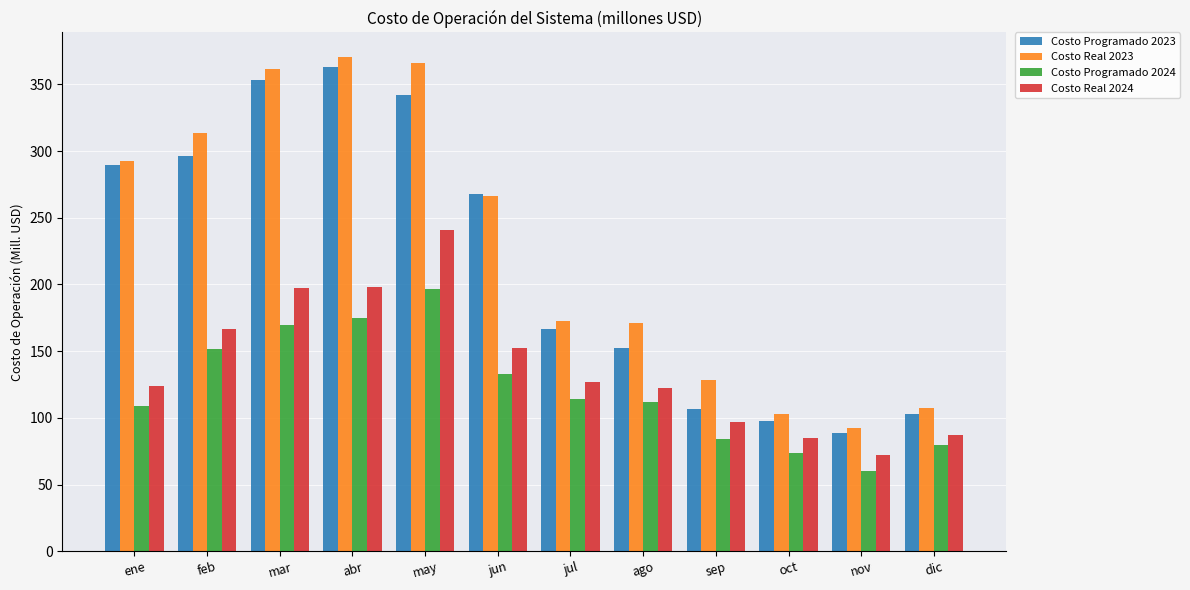

How many distinct data groups are displayed?

4